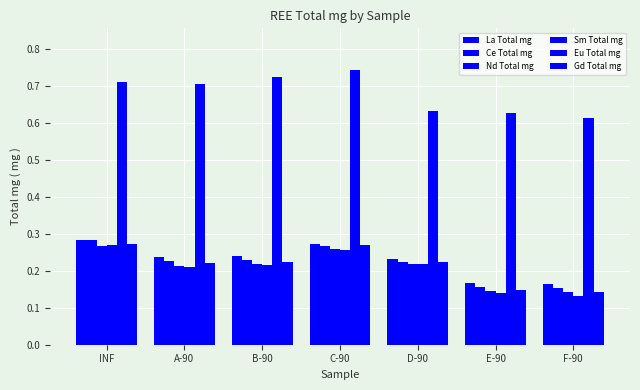

How many bars are there in total?

42